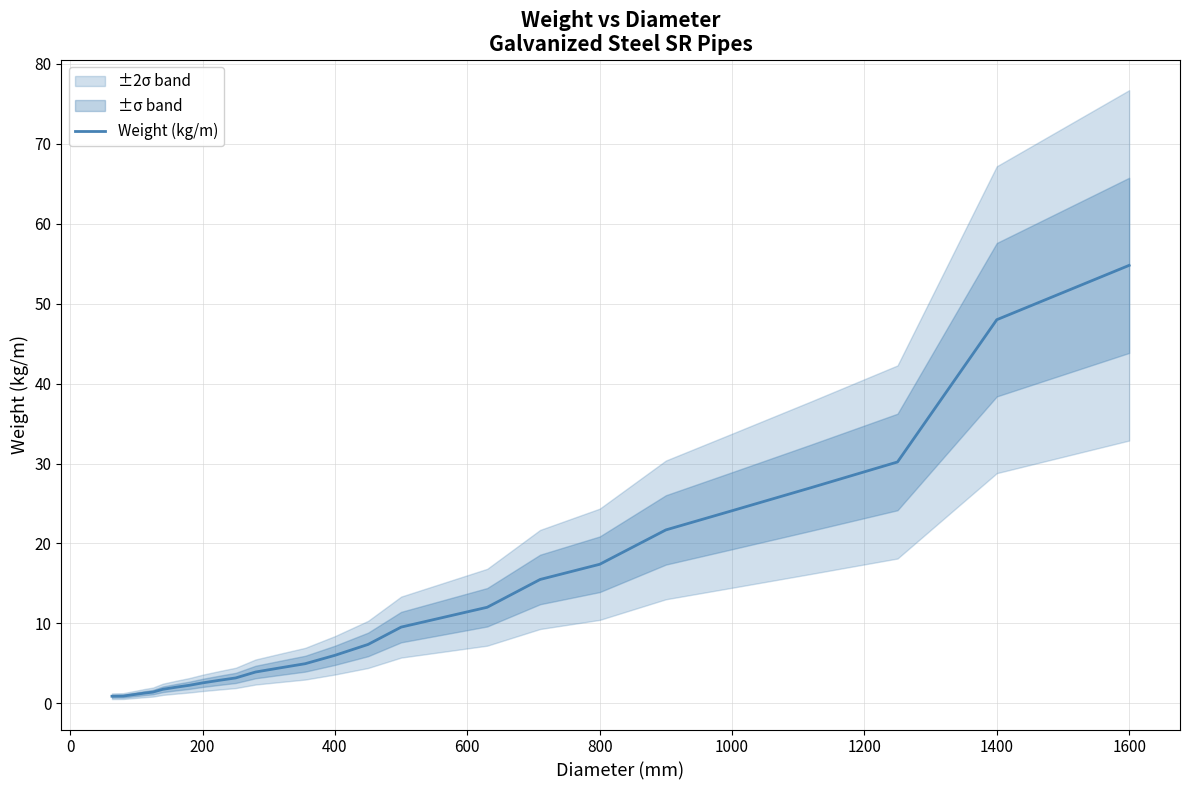

Is this an area chart (filled region under the line)?

No